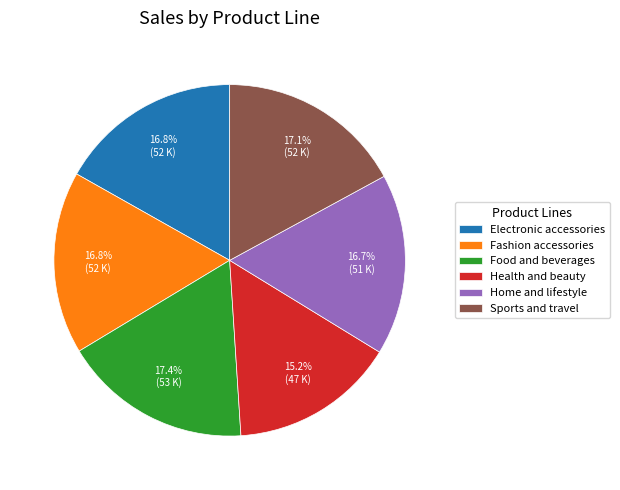

Is Health and beauty the majority of the pie?

No